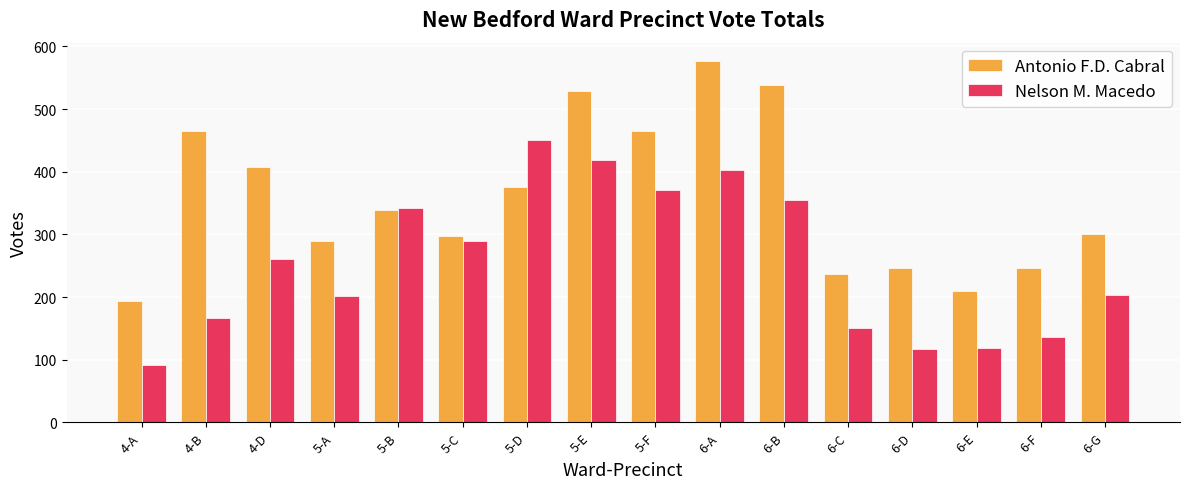

Which label corresponds to the largest value in the chart?

6-A